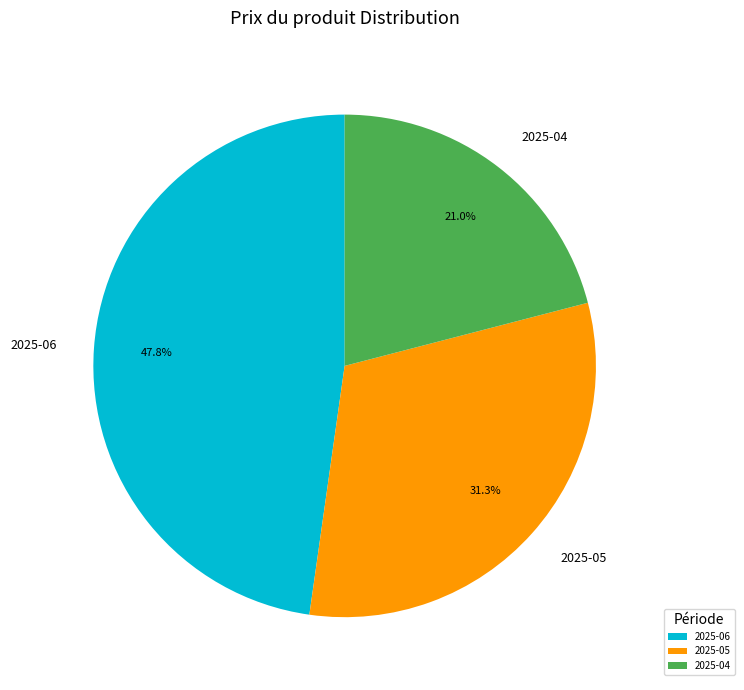

Which has a higher value, 2025-06 or 2025-04?

2025-06